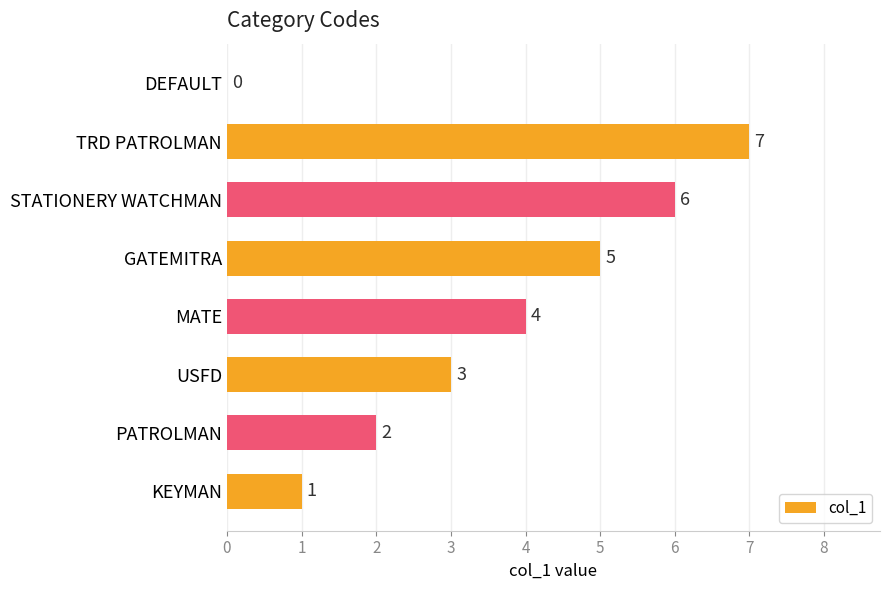

What is the sum of all values?

28